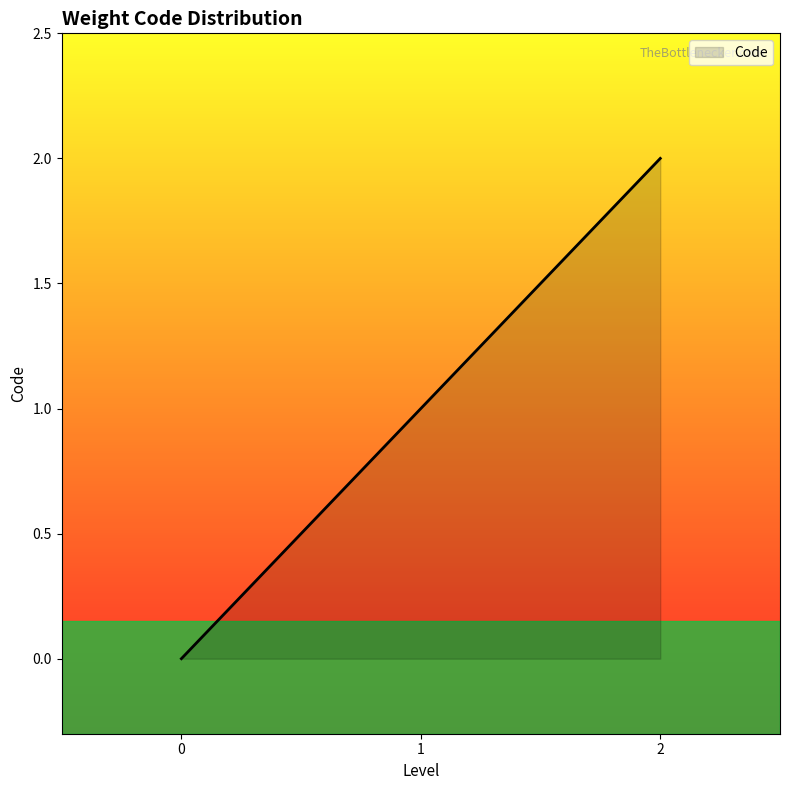

Is it true that the value at 0 is 1?

False